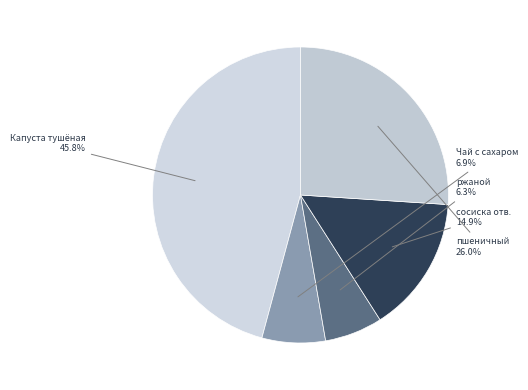

Count the number of slices in the pie.

5